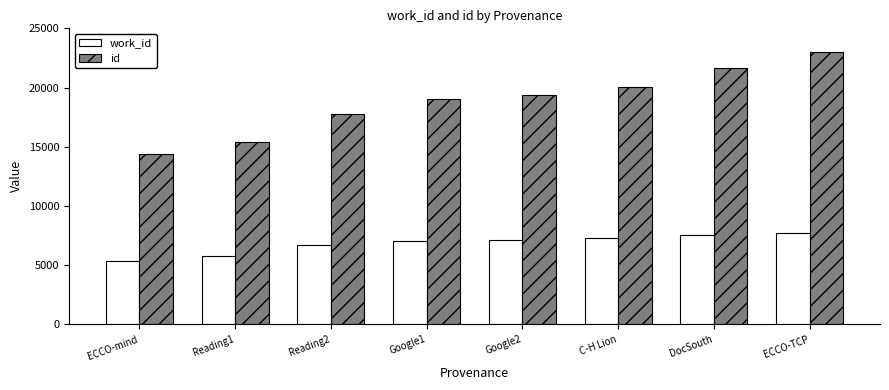

What is the maximum value for id?

23021